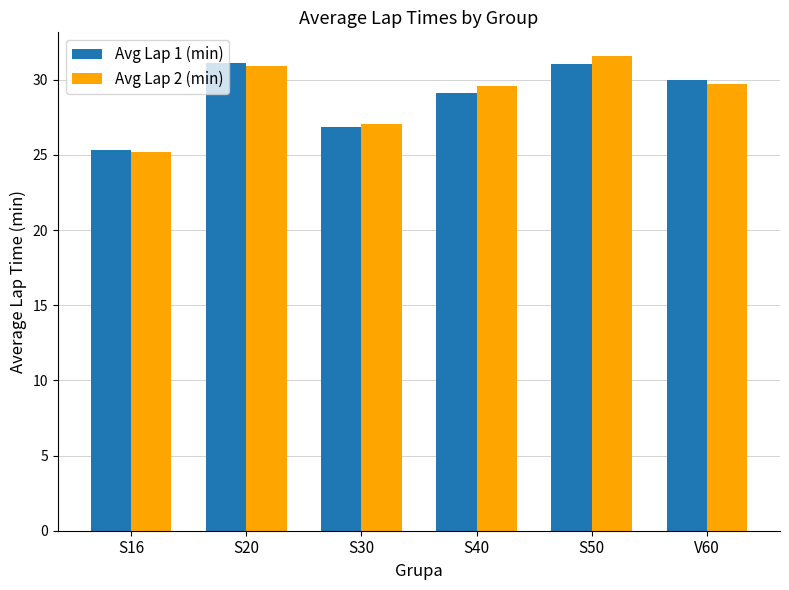

List the series in order of their peak value, lowest first.

Avg Lap 1 (min), Avg Lap 2 (min)